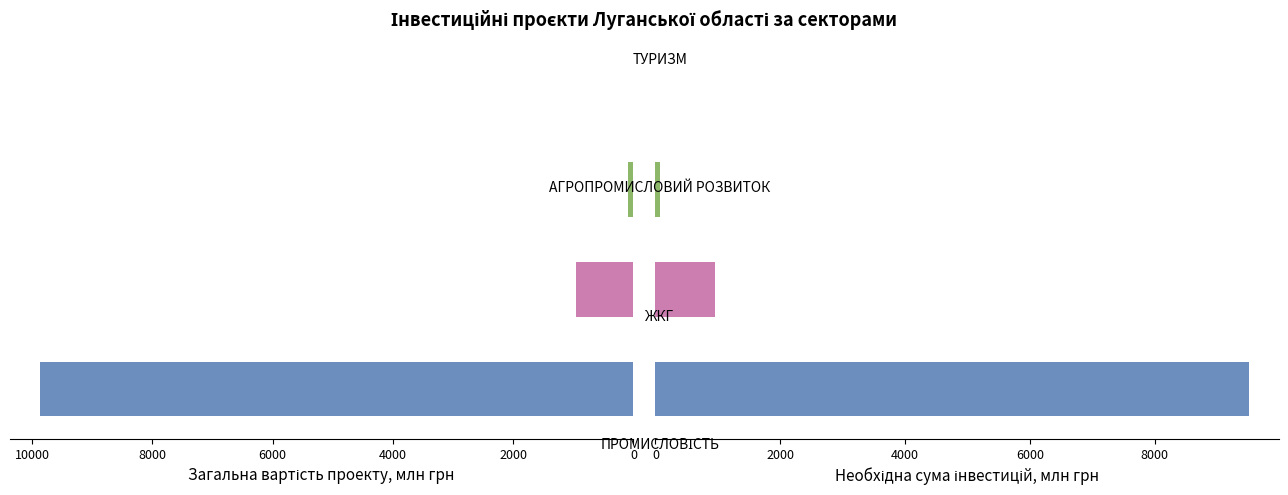

Rank the series at 2000 from lowest to highest value.

Загальна вартість проекту, млн грн, Необхідна сума інвестицій, млн грн